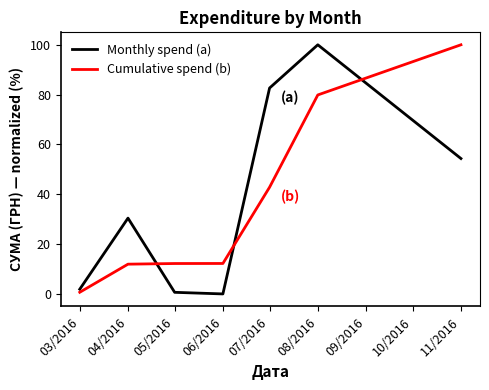

What value does the Monthly spend (a) series have at 04/2016?

30.5